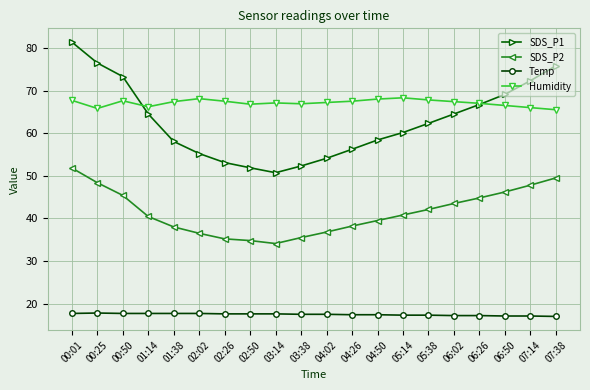

Which series changed the most between 02:26 and 03:14?

SDS_P1